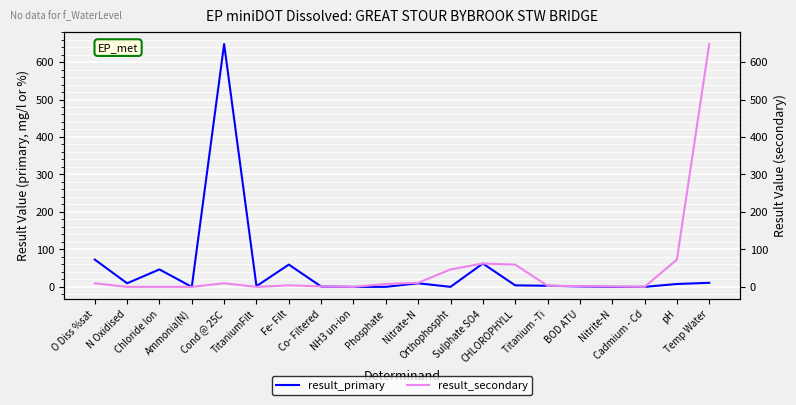

What is the total value across all series at Fe- Filt?

63.6